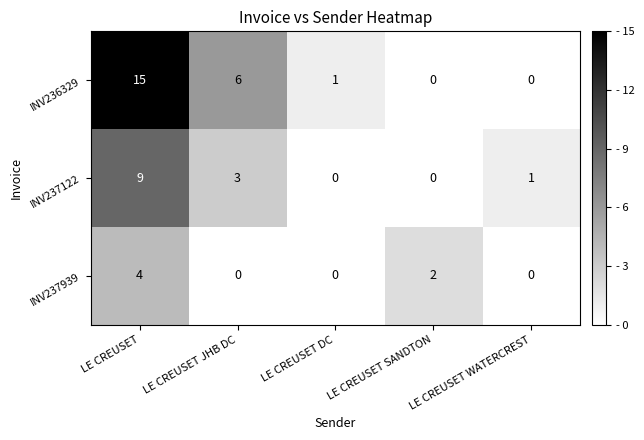

How many INV237939 values are between 0 and 2?

4